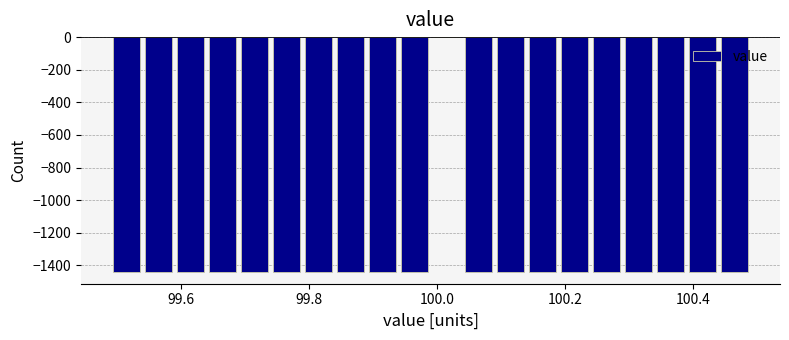

Around what value on the x-axis is the tallest bar? Give the approximate position of its centre, as read against the axis.

100.02